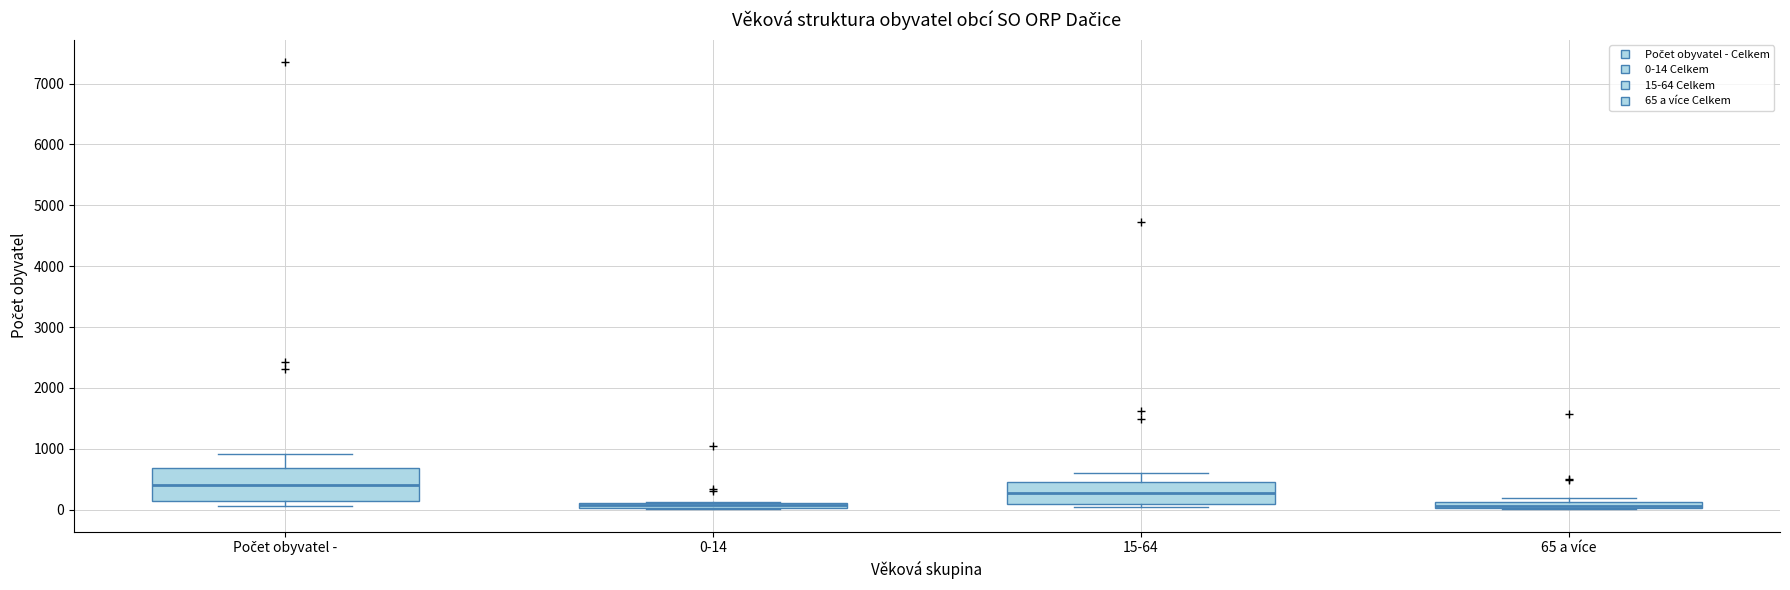

Where is the upper edge of the box for 0-14 on the y-axis? The values are not printed on the chart, so give them approximately, as read against the axis.

100